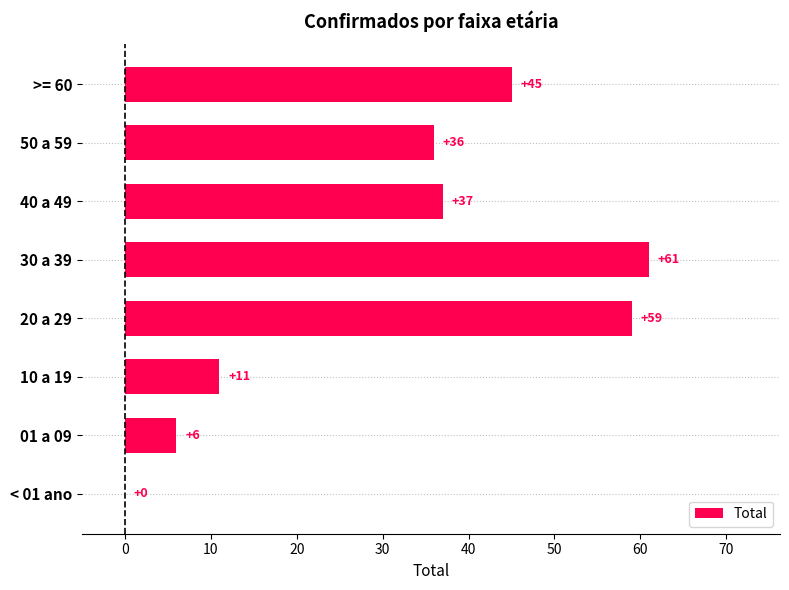

Read the value at 10 a 19, to the nearest 10.

10